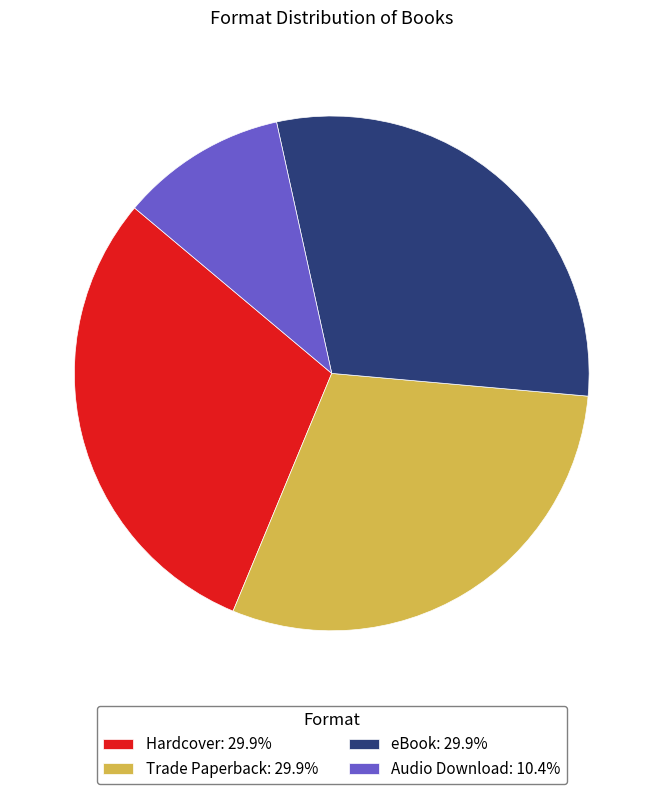

Which has a higher value, Audio Download or Trade Paperback?

Trade Paperback